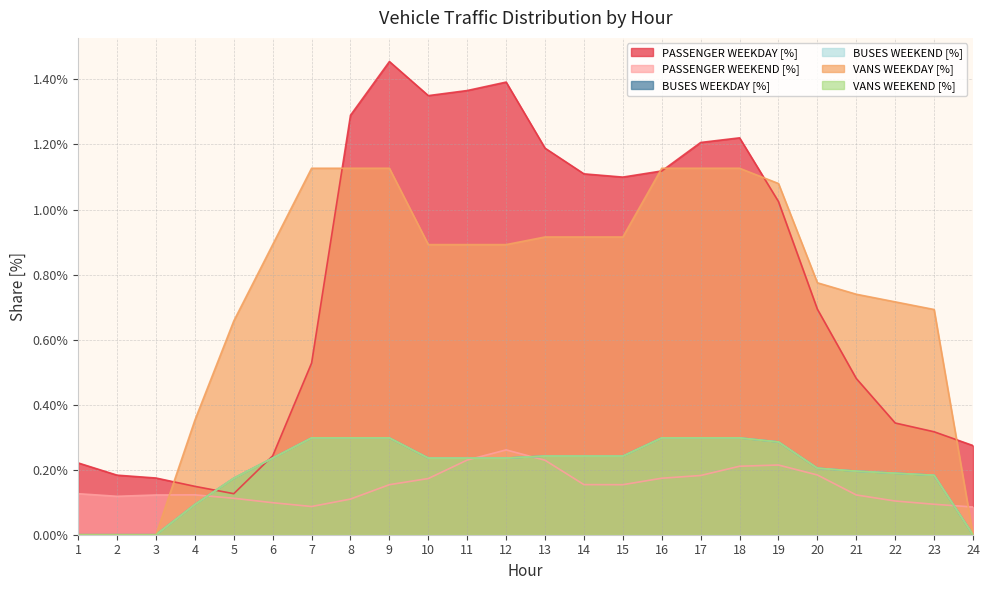

True or false: BUSES WEEKEND [%] has more than 2 interior local peaks.

False